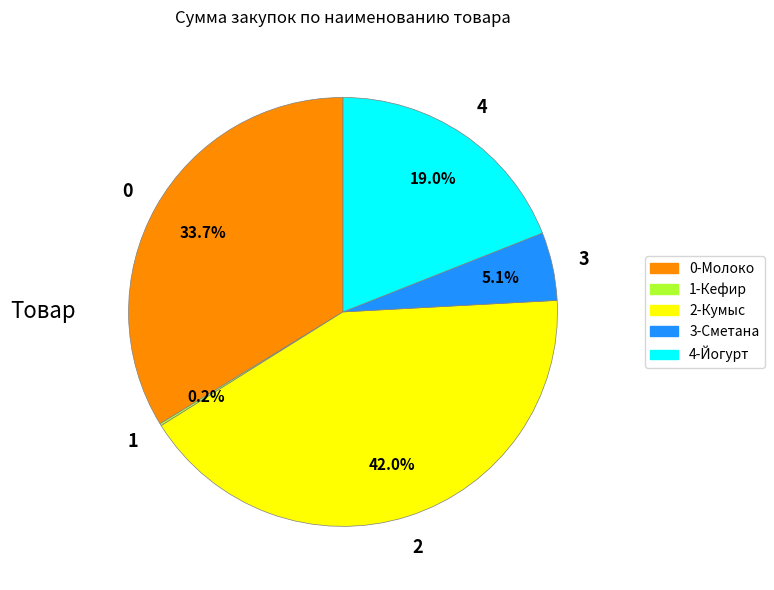

Which slice is the largest?

2-Кумыс